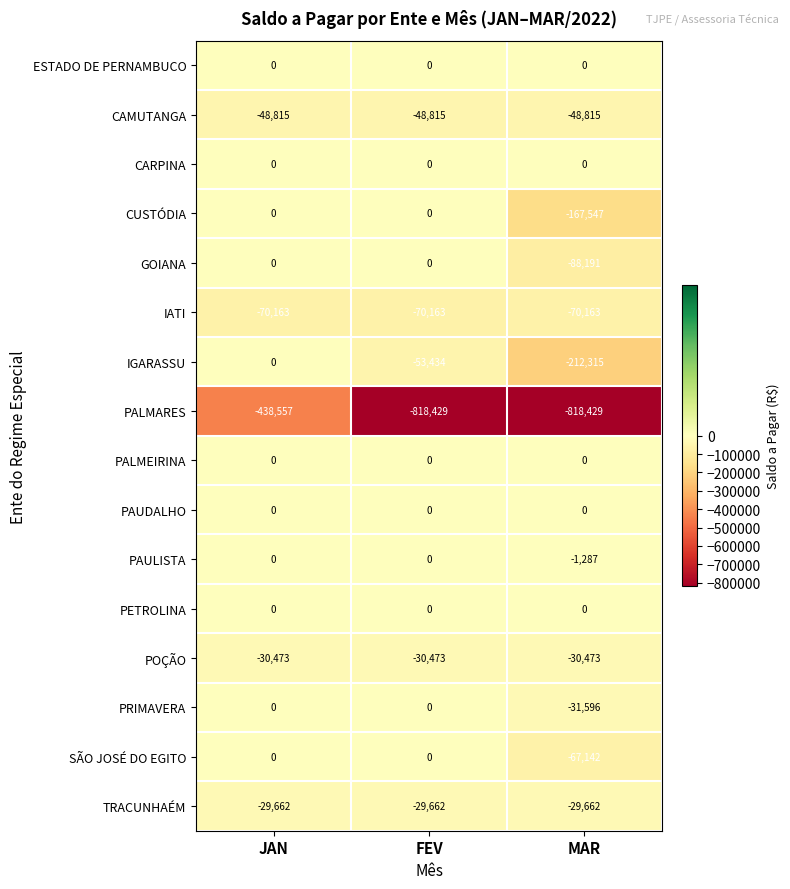

What is the spread (max minus min) of values at JAN?

438557